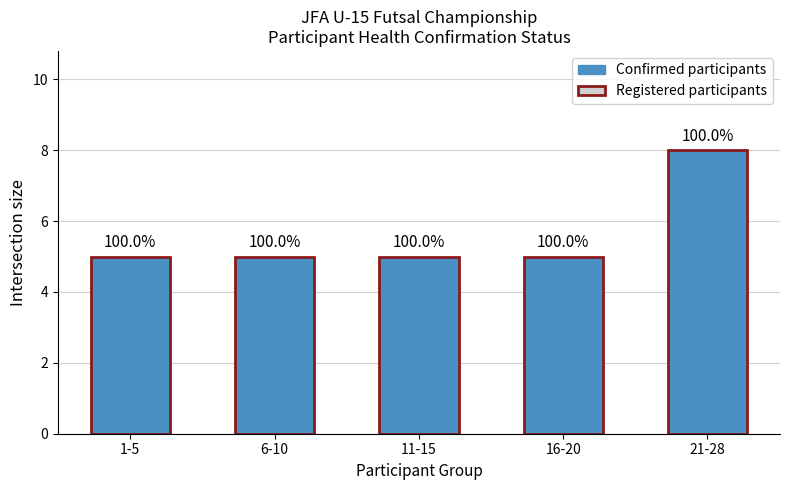

How many groups of bars are there?

5